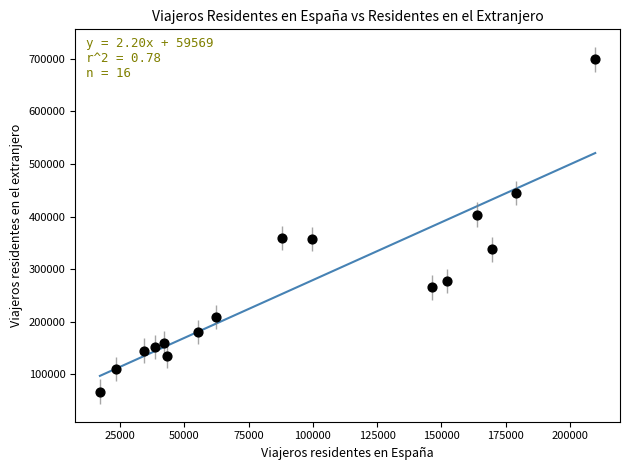

What is the range of Y values (max minus min)?

631382